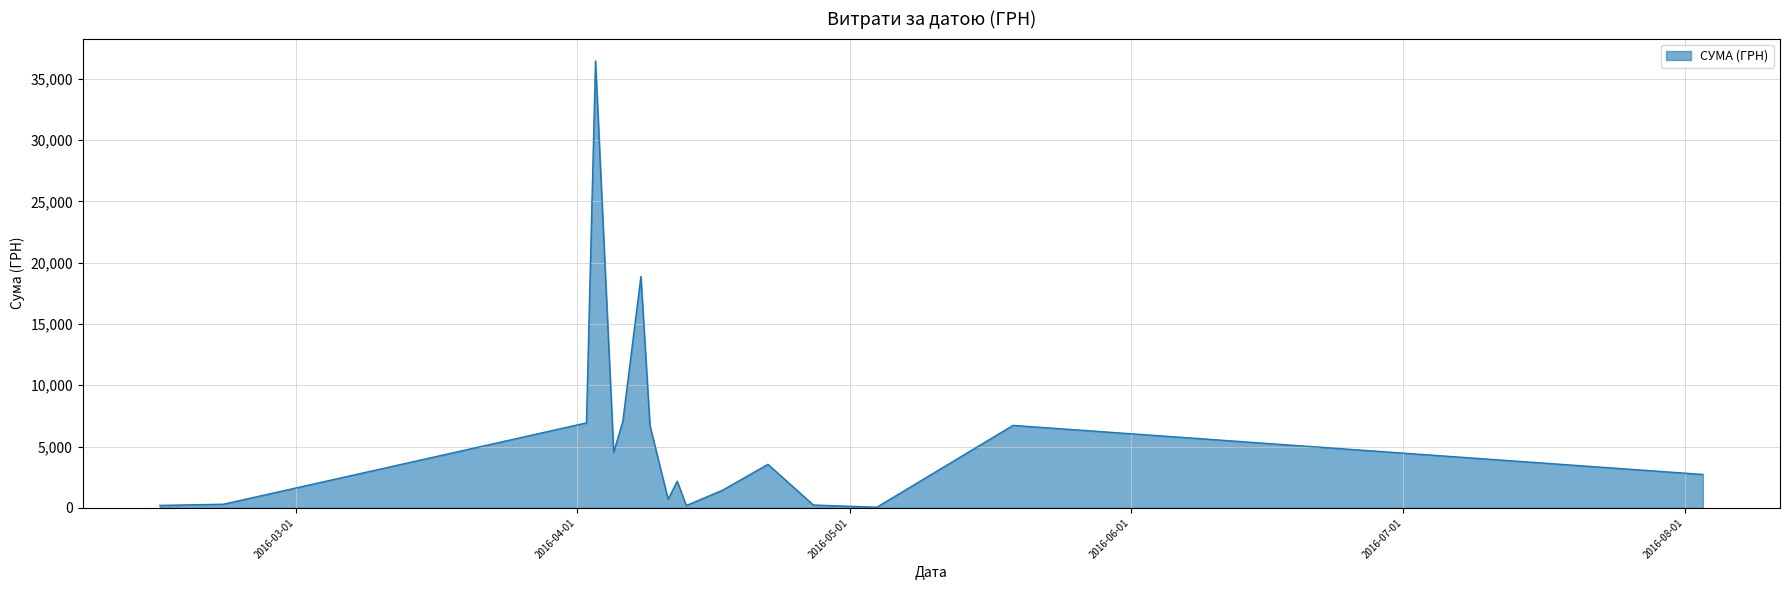

What is the difference between the second highest and second lowest values?

18681.1